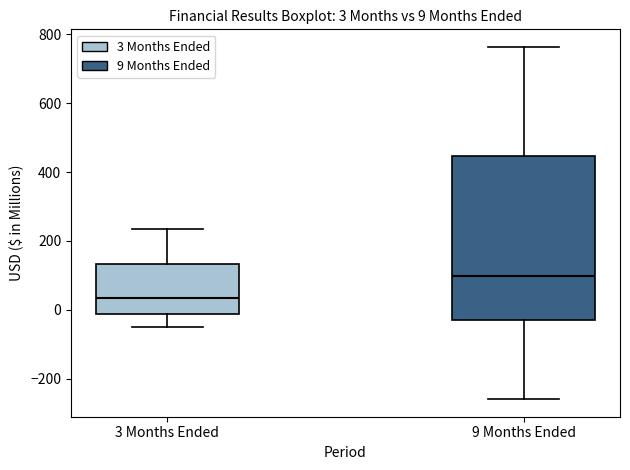

Which box's median line is the lowest?

3 Months Ended